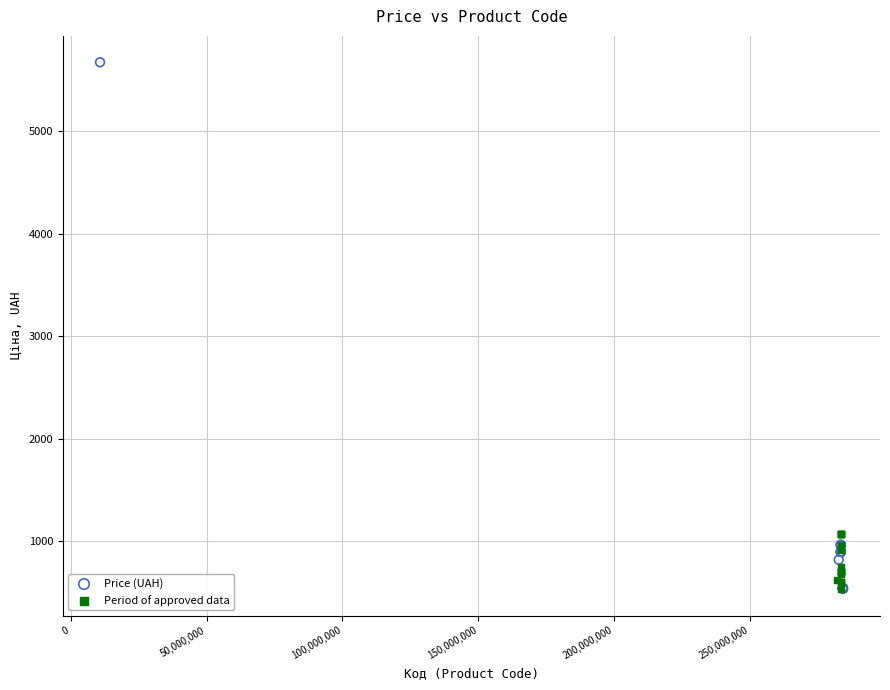

Which series contains the highest Y value?

Price (UAH)